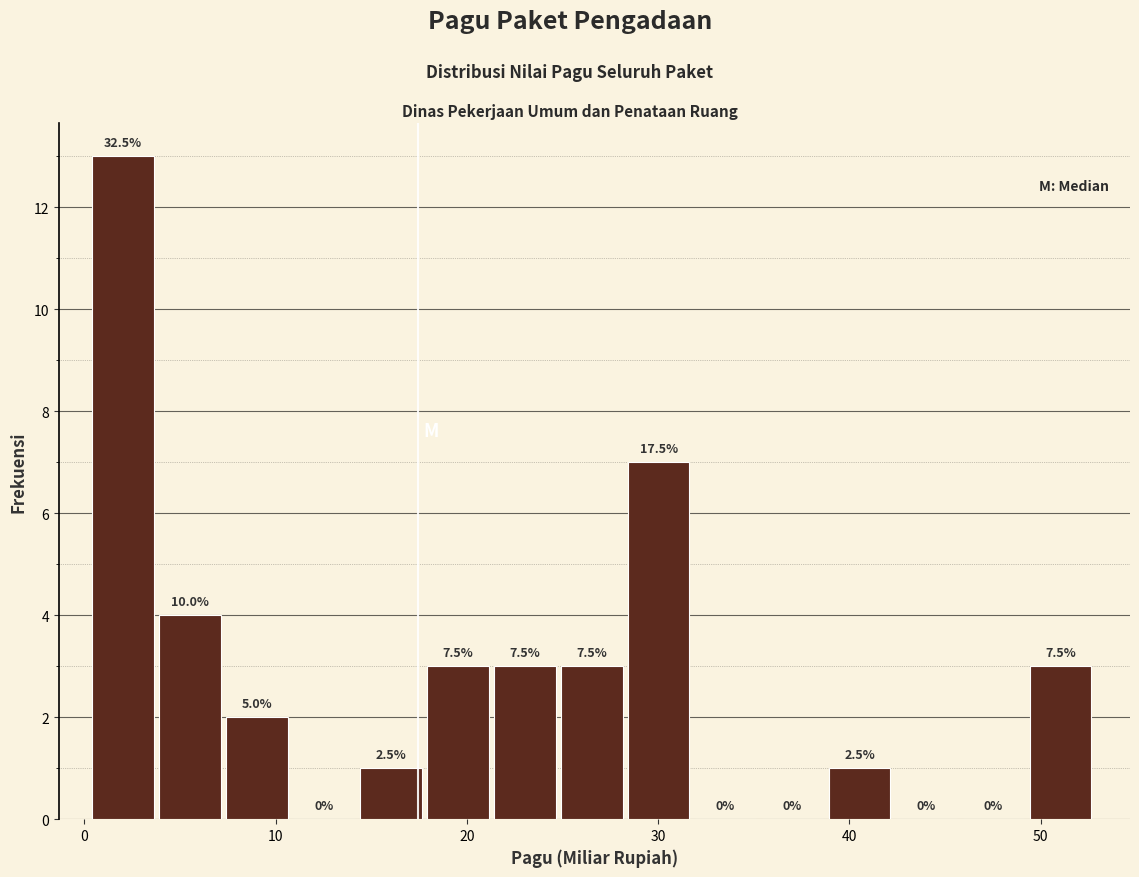

Around what value on the x-axis is the tallest bar? Give the approximate position of its centre, as read against the axis.

2